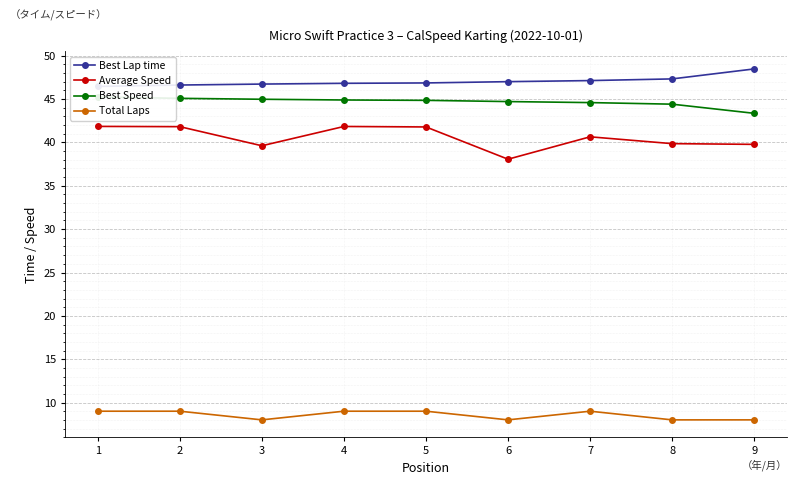

The Best Lap time series shows 79.6 at 6. True or false?

False